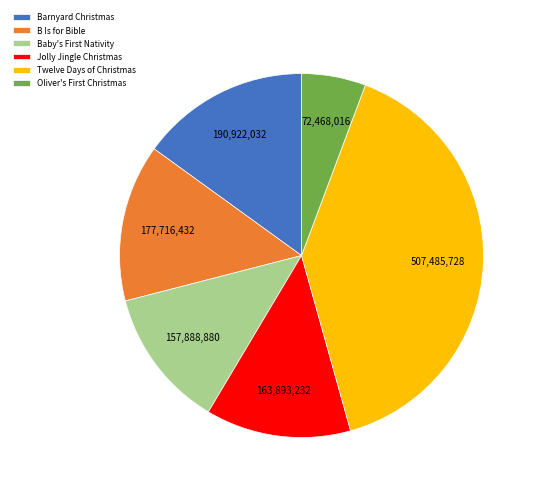

The B Is for Bible slice represents 2% of the pie. True or false?

False